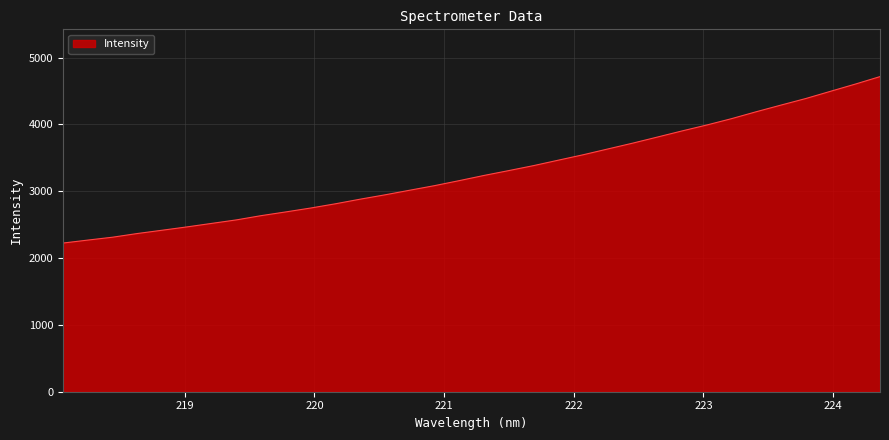

What is the smallest value displayed?

2224.2